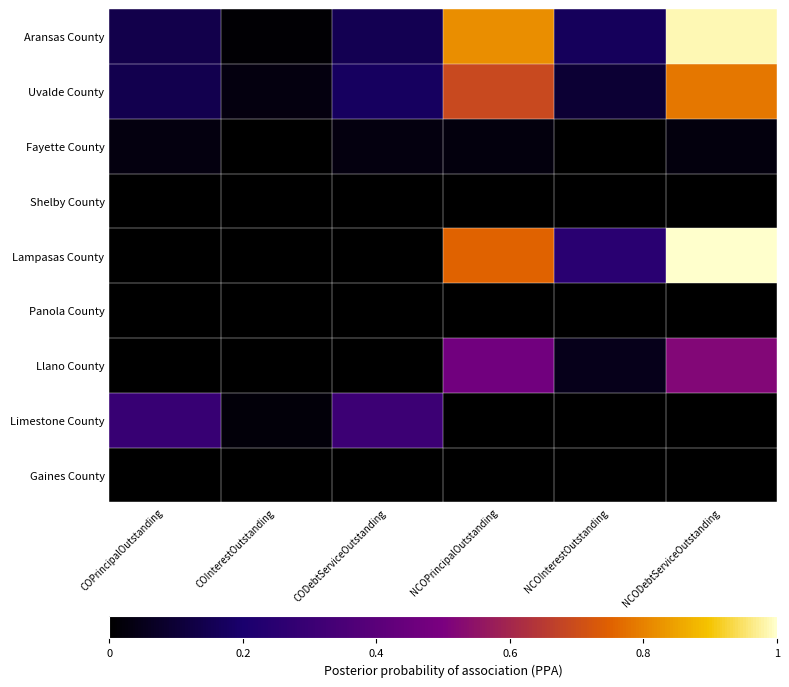

At which category is the sum across all series the highest?

NCODebtServiceOutstanding